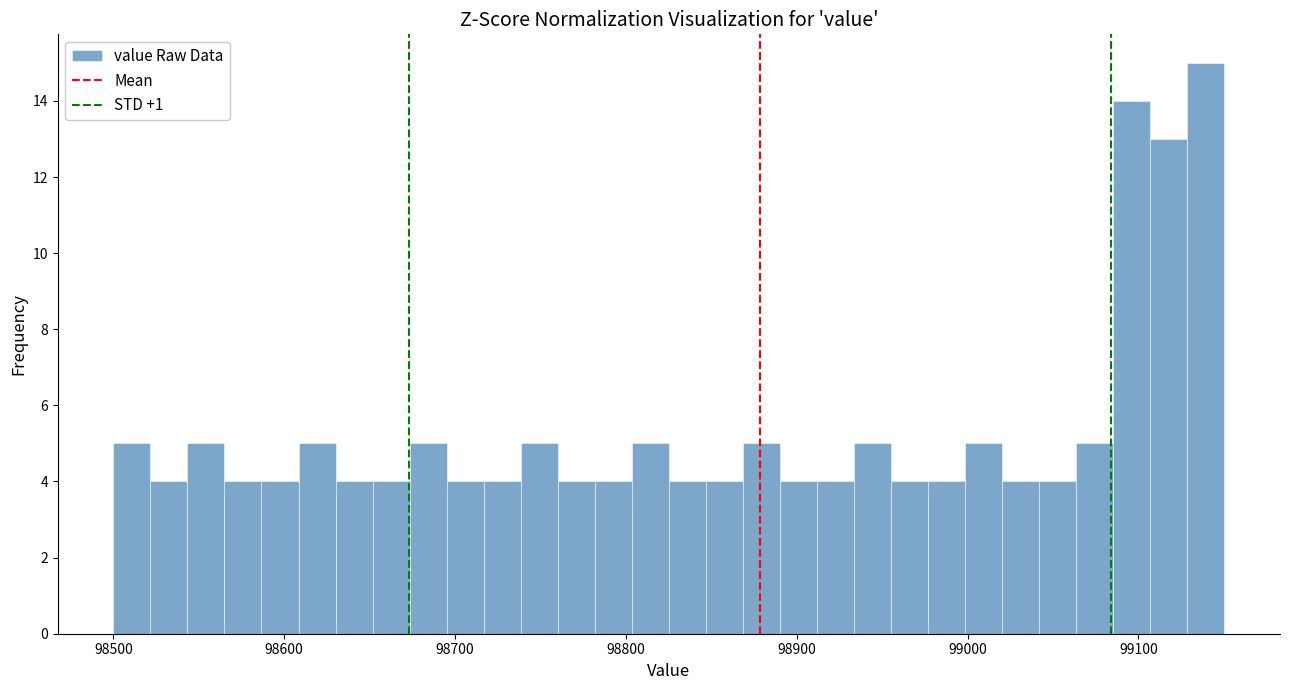

Around what value on the x-axis is the tallest bar? Give the approximate position of its centre, as read against the axis.

99140